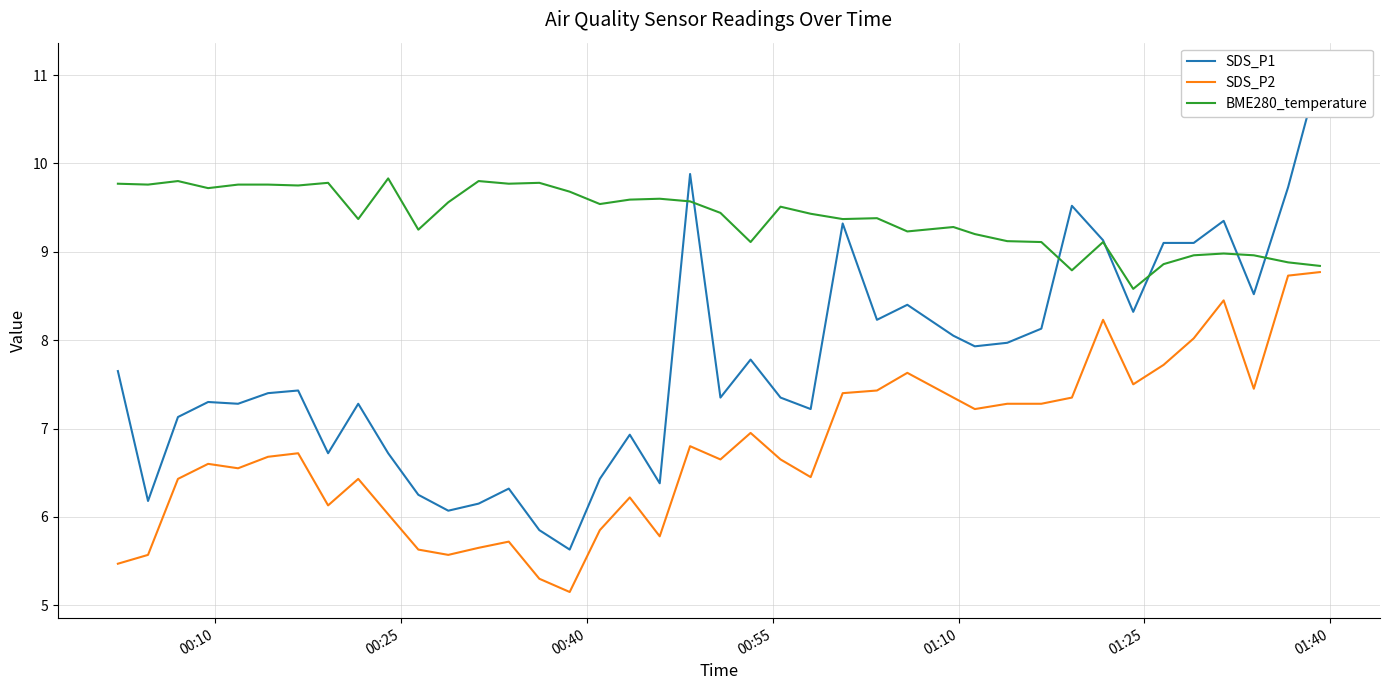

In SDS_P2, how many points are higher than both neighbors (excluding endpoints)?

10